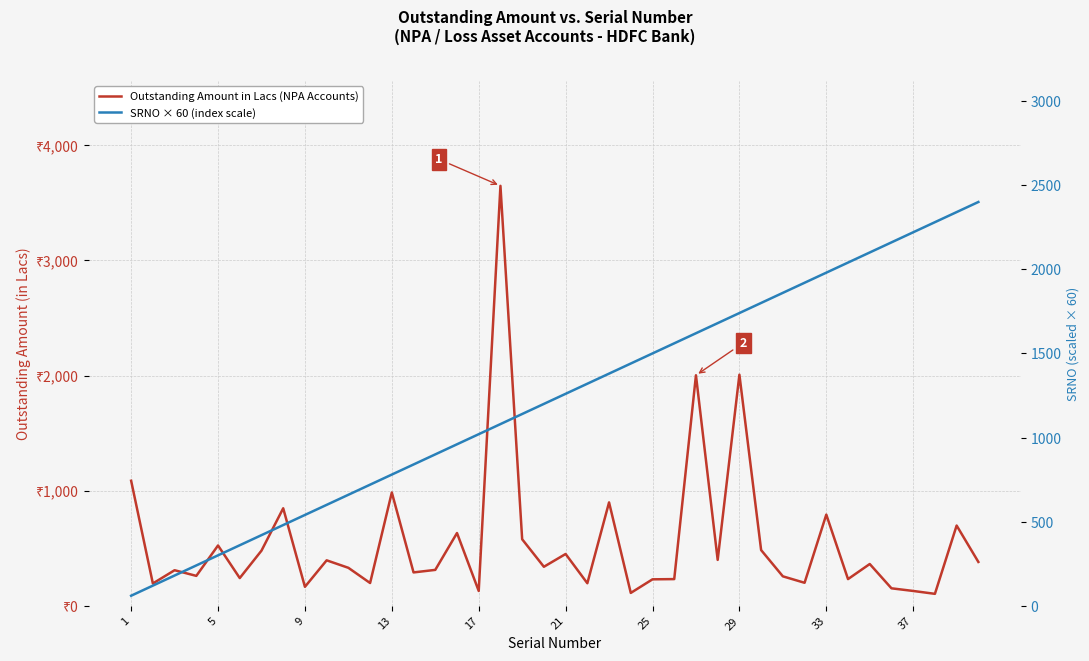

How many data points in SRNO × 60 (index scale) are above 1260?

19